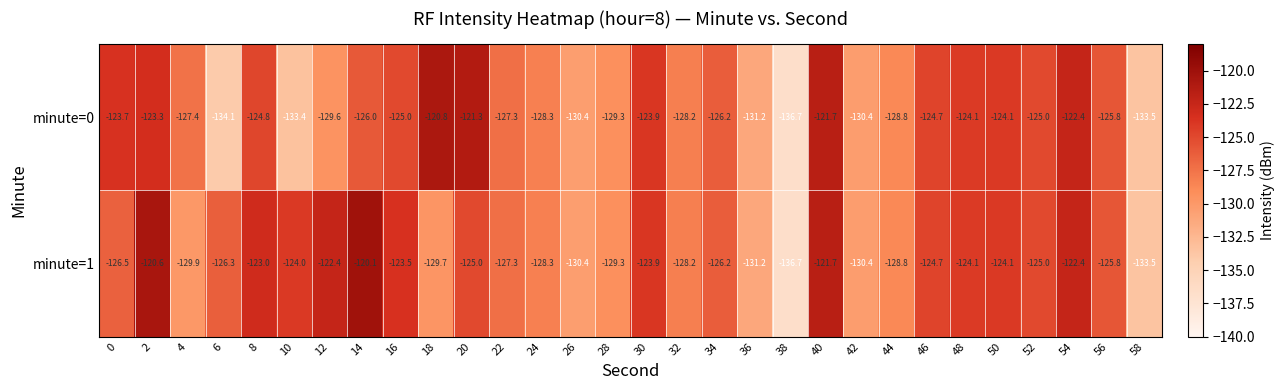

What is the total value across all series at 56?

-251.6